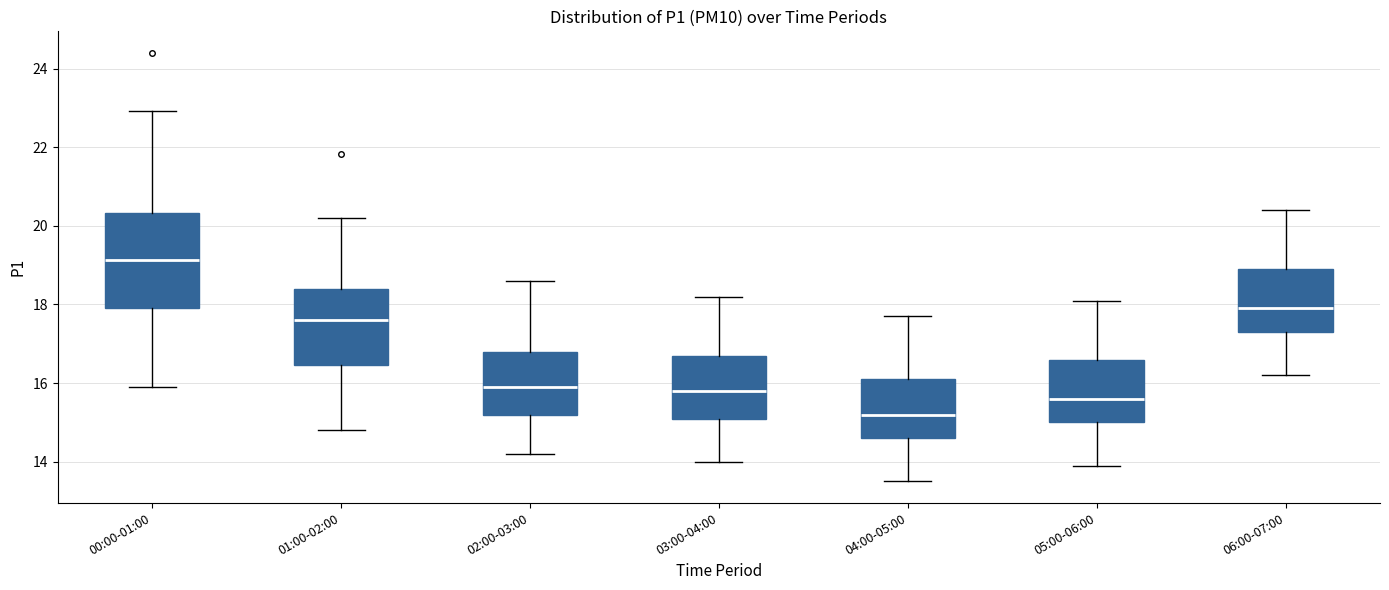

Reading left to right, read every box against the y-axis: the position of its median line, the range the box covers, and the ends of its whiskers. The values are not printed on the chart, so give them approximately, as read against the axis.

00:00-01:00: median 19.2, box 18.0 to 20.4, whiskers 16.0 to 23.0
01:00-02:00: median 17.6, box 16.4 to 18.4, whiskers 14.8 to 20.2
02:00-03:00: median 16.0, box 15.2 to 16.8, whiskers 14.2 to 18.6
03:00-04:00: median 15.8, box 15.2 to 16.8, whiskers 14.0 to 18.2
04:00-05:00: median 15.2, box 14.6 to 16.2, whiskers 13.6 to 17.8
05:00-06:00: median 15.6, box 15.0 to 16.6, whiskers 14.0 to 18.2
06:00-07:00: median 18.0, box 17.4 to 19.0, whiskers 16.2 to 20.4